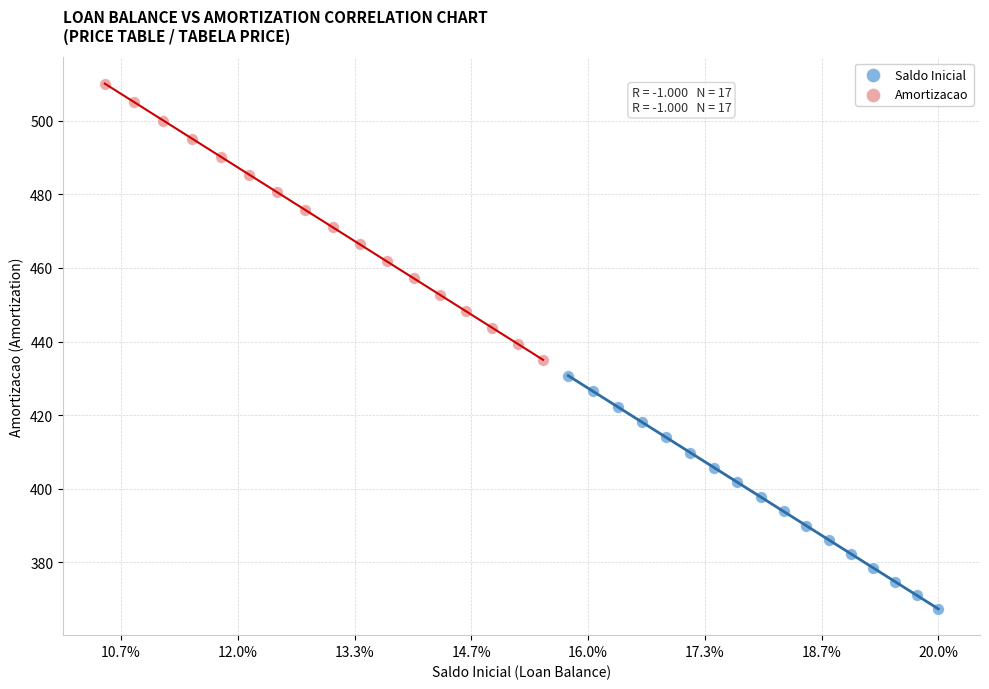

Which series contains the highest Y value?

Amortizacao